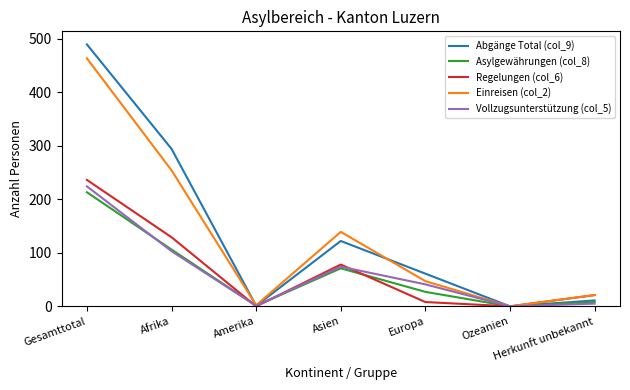

Which series changed the most between Gesamttotal and Asien?

Abgänge Total (col_9)